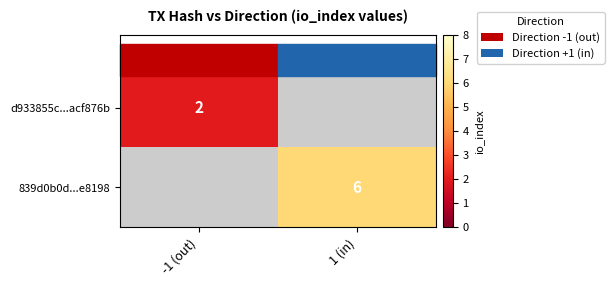

At which label does 839d0b0d...e8198 reach its peak?

1 (in)